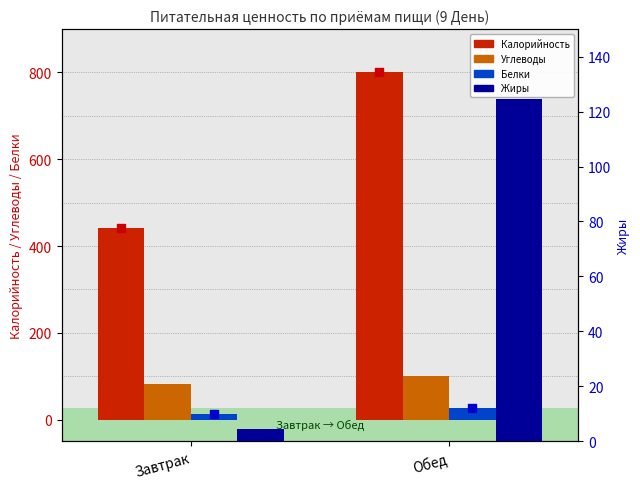

At which category is the sum across all series the highest?

Обед